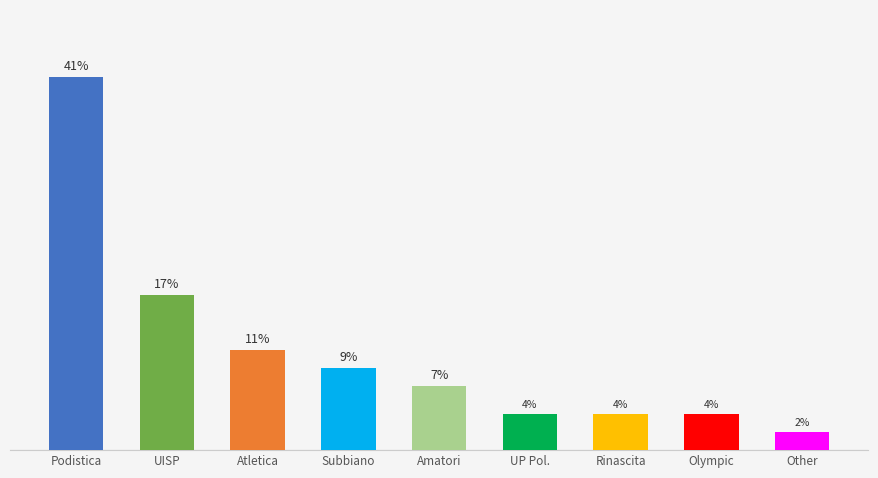

What is the label of the 7th bar from the right?

Atletica